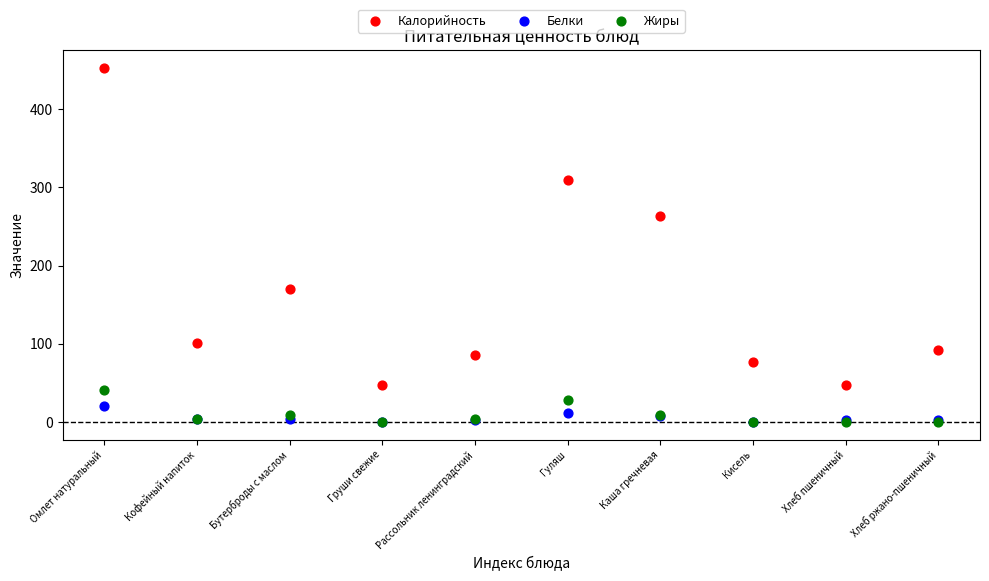

In the Калорийность series, what Y value is closest to 250?

263